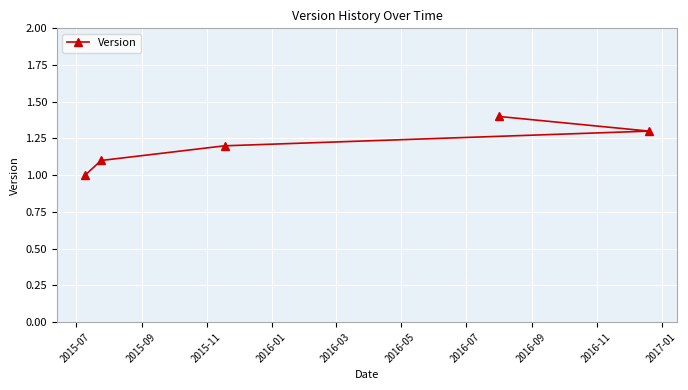

What is the value of the 2nd point from the left?

1.1